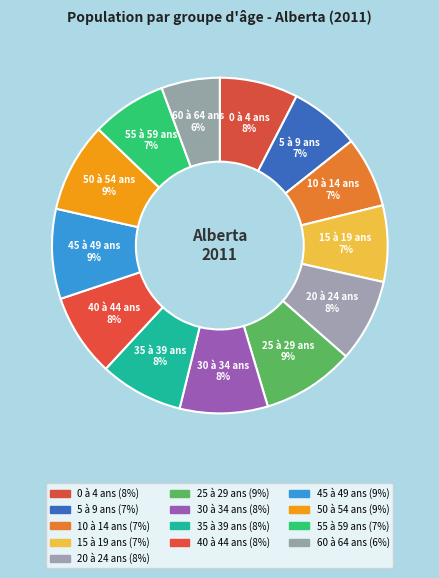

How many slices are in this pie chart?

13